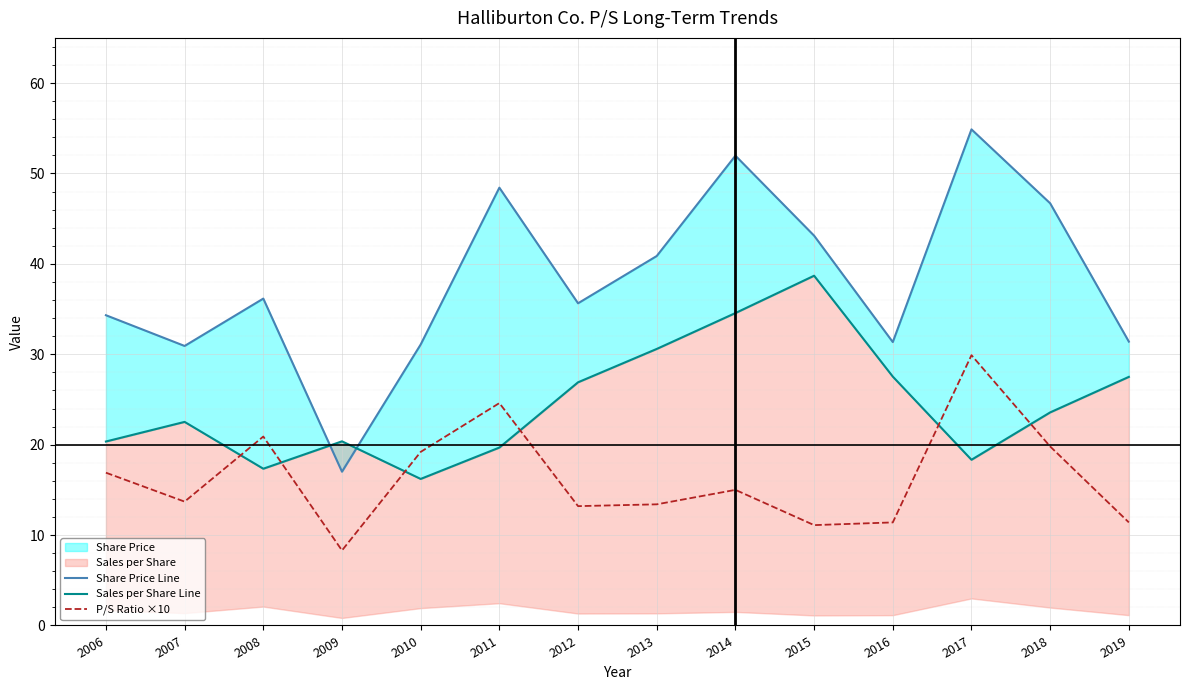

How many intersections are there between Share Price Line and Sales per Share Line?

2